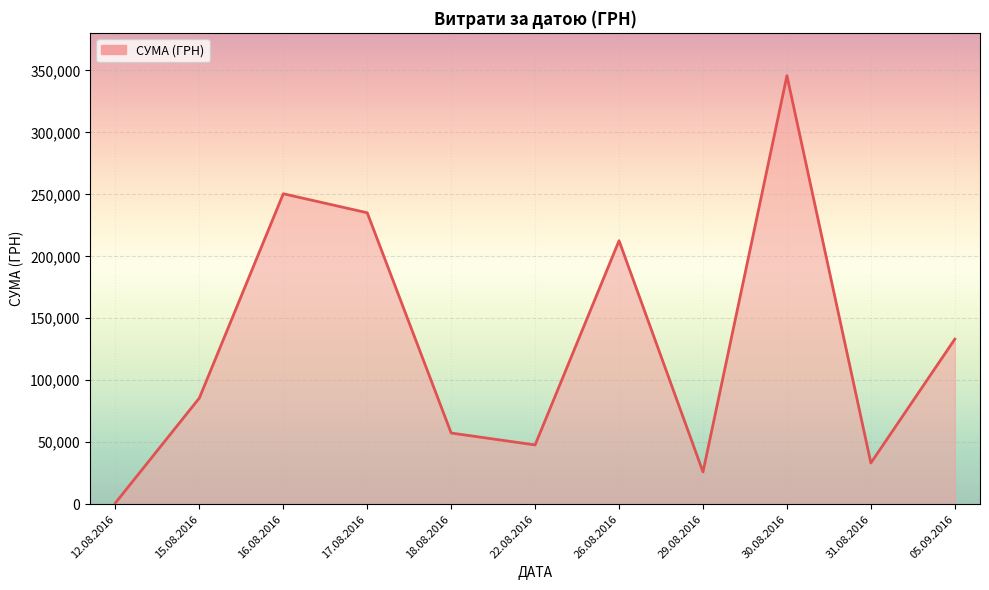

Is it true that the value at 30.08.2016 is 345687.3?

True